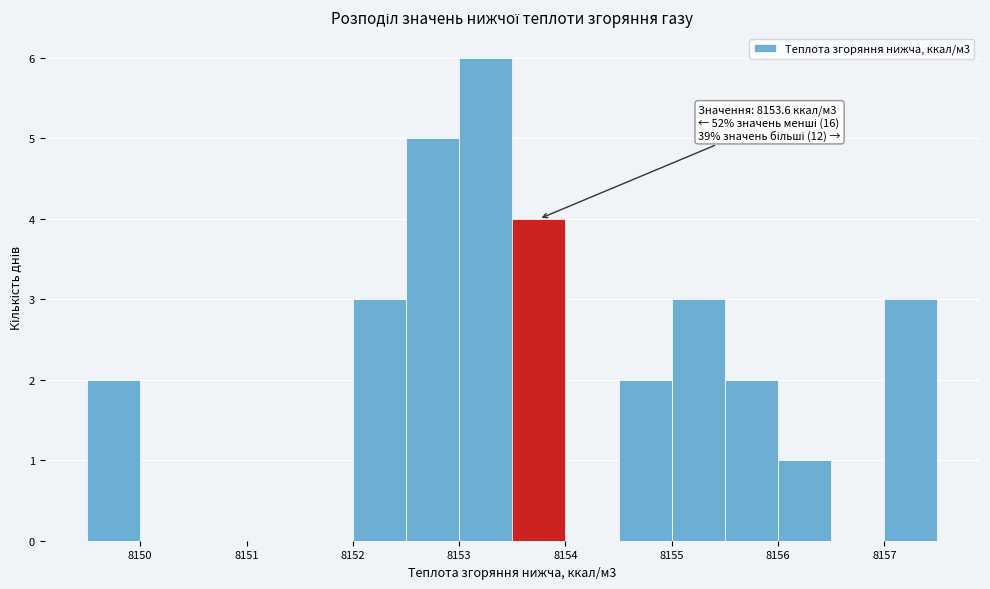

Over which range of the x-axis is the bar tallest?

8153.0 to 8153.5